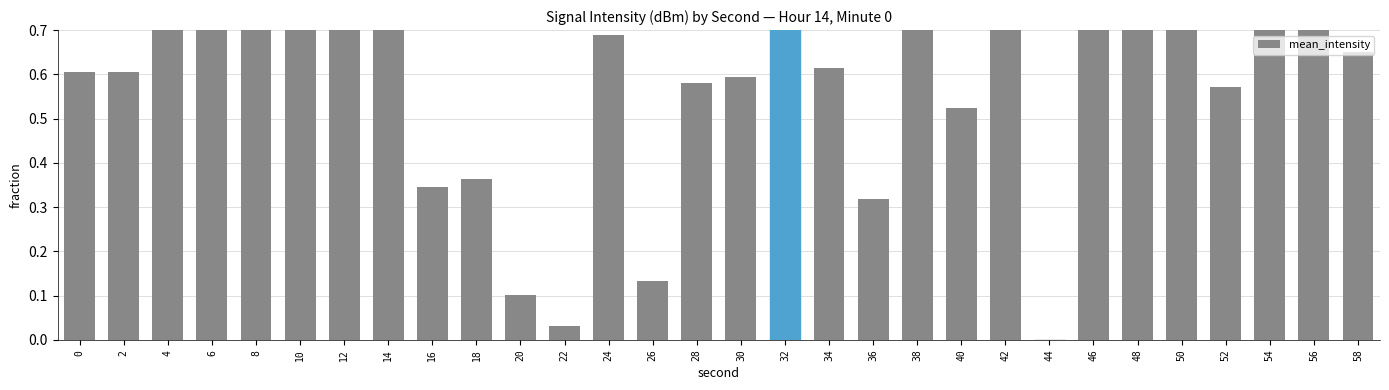

What is the value of the 5th bar from the left?

0.8